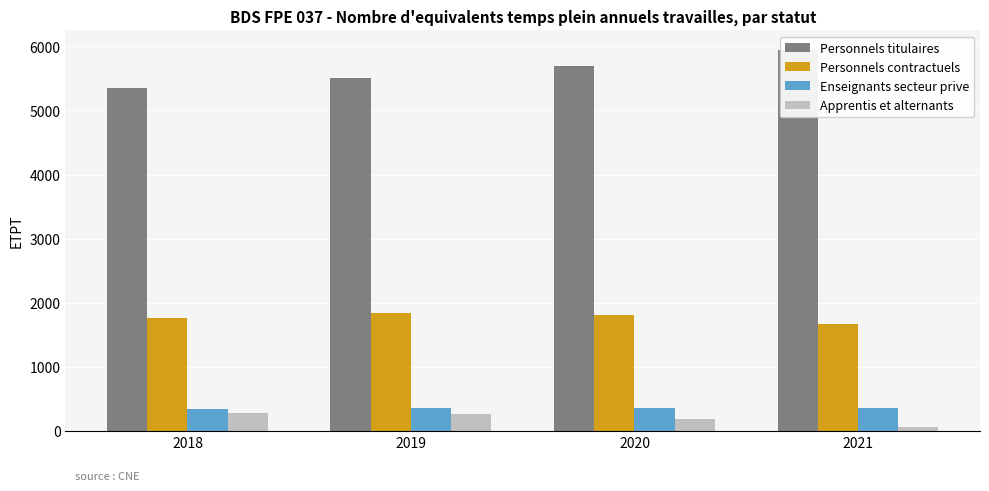

True or false: Apprentis et alternants has a value of 88.0 at 2020.

False